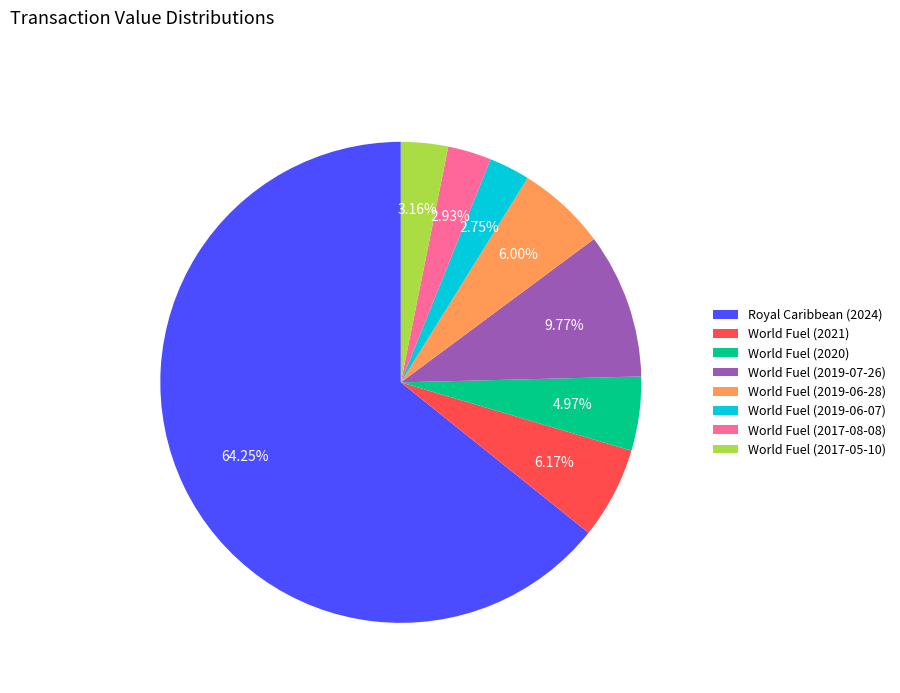

Which has a higher value, World Fuel (2019-06-07) or World Fuel (2019-07-26)?

World Fuel (2019-07-26)